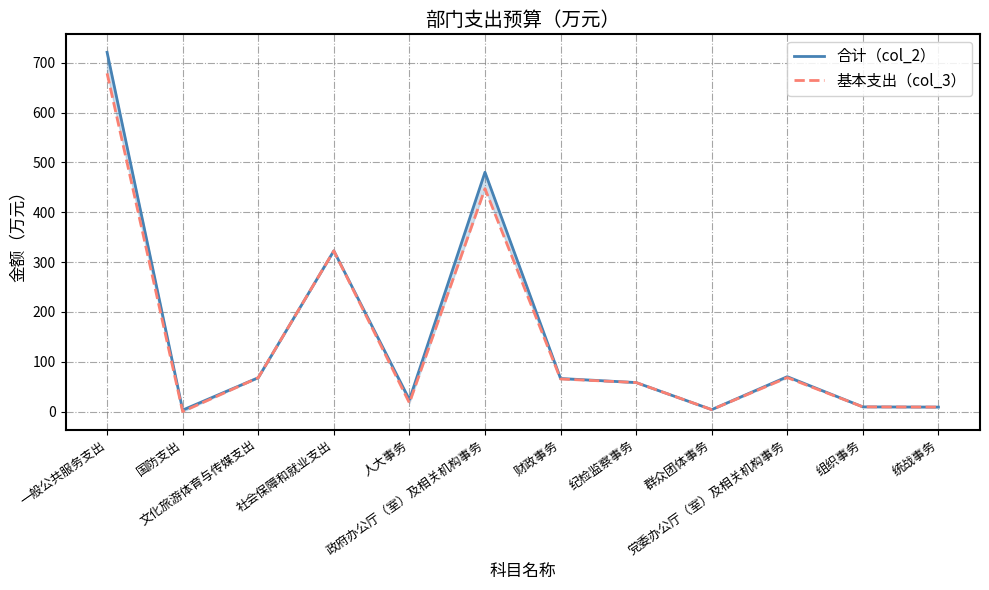

Reading left to right, list all the values displayed in this chart.

合计（col_2）: 一般公共服务支出=721.2	国防支出=3.0	文化旅游体育与传媒支出=68.0	社会保障和就业支出=322.6	人大事务=23.9	政府办公厅（室）及相关机构事务=480.4	财政事务=66.4	纪检监察事务=58.2	群众团体事务=3.9	党委办公厅（室）及相关机构事务=70.0	组织事务=9.4	统战事务=9.0
基本支出（col_3）: 一般公共服务支出=678.9	国防支出=0.0	文化旅游体育与传媒支出=68.0	社会保障和就业支出=322.6	人大事务=17.4	政府办公厅（室）及相关机构事务=447.4	财政事务=65.4	纪检监察事务=58.2	群众团体事务=3.9	党委办公厅（室）及相关机构事务=68.2	组织事务=9.4	统战事务=9.0